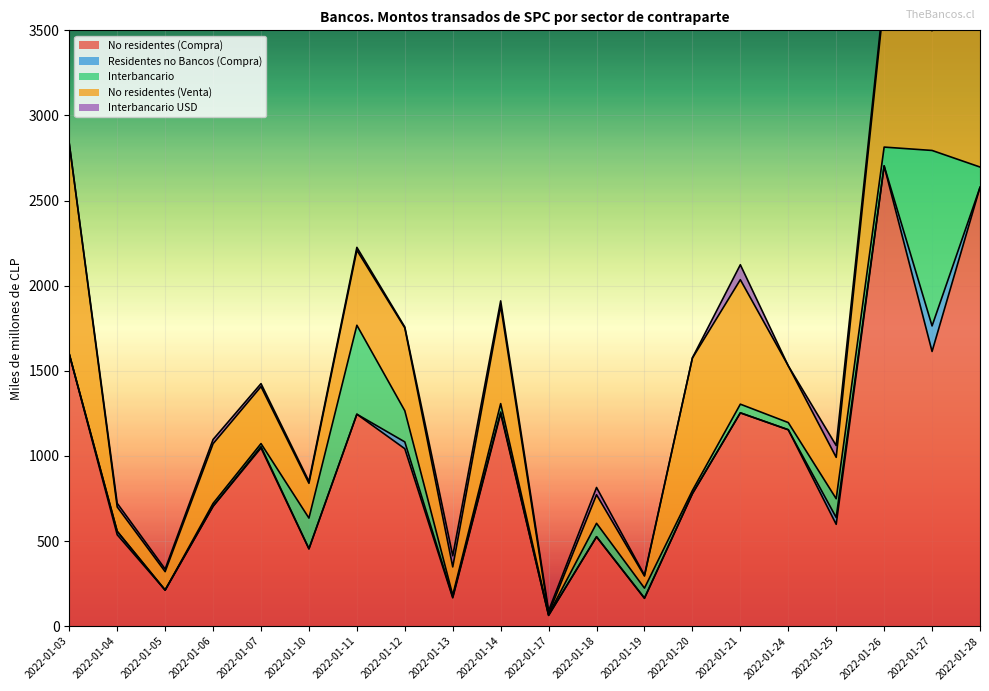

Reading left to right, what are all the values shown in this chart?

No residentes (Compra): 2022-01-03=1597.4	2022-01-04=536.7	2022-01-05=211.7	2022-01-06=704.0	2022-01-07=1046.6	2022-01-10=453.3	2022-01-11=1244.8	2022-01-12=1042.2	2022-01-13=166.0	2022-01-14=1248.7	2022-01-17=63.2	2022-01-18=524.9	2022-01-19=162.9	2022-01-20=778.0	2022-01-21=1252.8	2022-01-24=1153.6	2022-01-25=598.0	2022-01-26=2703.3	2022-01-27=1613.5	2022-01-28=2577.4
Residentes no Bancos (Compra): 2022-01-03=0.0	2022-01-04=20.0	2022-01-05=0.0	2022-01-06=0.0	2022-01-07=8.0	2022-01-10=1.9	2022-01-11=0.0	2022-01-12=40.0	2022-01-13=5.0	2022-01-14=8.9	2022-01-17=0.0	2022-01-18=0.0	2022-01-19=2.2	2022-01-20=0.0	2022-01-21=0.0	2022-01-24=0.0	2022-01-25=40.0	2022-01-26=0.5	2022-01-27=150.0	2022-01-28=0.0
Interbancario: 2022-01-03=0.0	2022-01-04=0.0	2022-01-05=0.0	2022-01-06=16.8	2022-01-07=17.7	2022-01-10=179.4	2022-01-11=522.7	2022-01-12=183.0	2022-01-13=10.8	2022-01-14=49.5	2022-01-17=5.4	2022-01-18=79.1	2022-01-19=58.0	2022-01-20=18.6	2022-01-21=51.0	2022-01-24=42.1	2022-01-25=110.3	2022-01-26=110.3	2022-01-27=1030.8	2022-01-28=119.5
No residentes (Venta): 2022-01-03=1236.9	2022-01-04=143.4	2022-01-05=108.3	2022-01-06=350.8	2022-01-07=334.8	2022-01-10=204.5	2022-01-11=441.1	2022-01-12=486.7	2022-01-13=166.0	2022-01-14=574.6	2022-01-17=4.5	2022-01-18=167.7	2022-01-19=71.0	2022-01-20=778.0	2022-01-21=731.2	2022-01-24=333.3	2022-01-25=243.1	2022-01-26=863.7	2022-01-27=703.2	2022-01-28=1654.1
Interbancario USD: 2022-01-03=0.0	2022-01-04=21.4	2022-01-05=15.0	2022-01-06=24.7	2022-01-07=17.4	2022-01-10=11.2	2022-01-11=16.4	2022-01-12=5.4	2022-01-13=65.2	2022-01-14=28.9	2022-01-17=17.1	2022-01-18=42.8	2022-01-19=5.3	2022-01-20=1.3	2022-01-21=87.9	2022-01-24=0.0	2022-01-25=69.3	2022-01-26=38.1	2022-01-27=43.0	2022-01-28=36.2